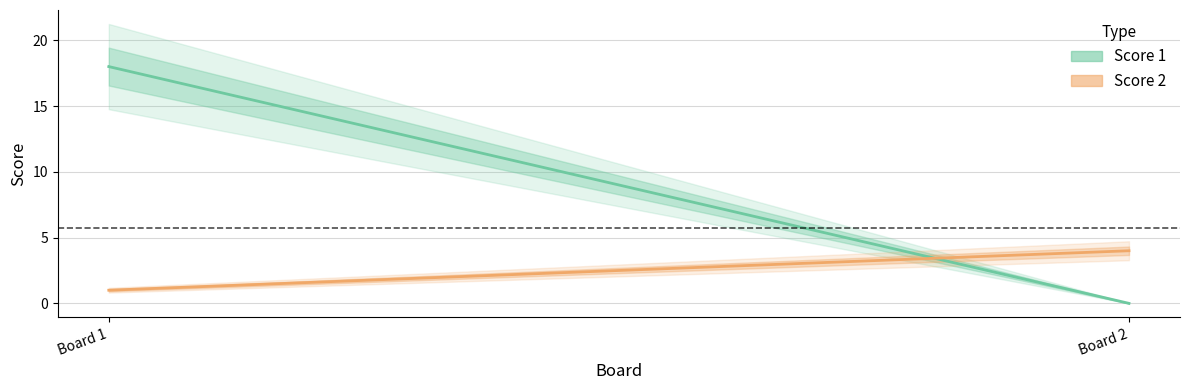

What is the highest value of the Score 2 series?

4